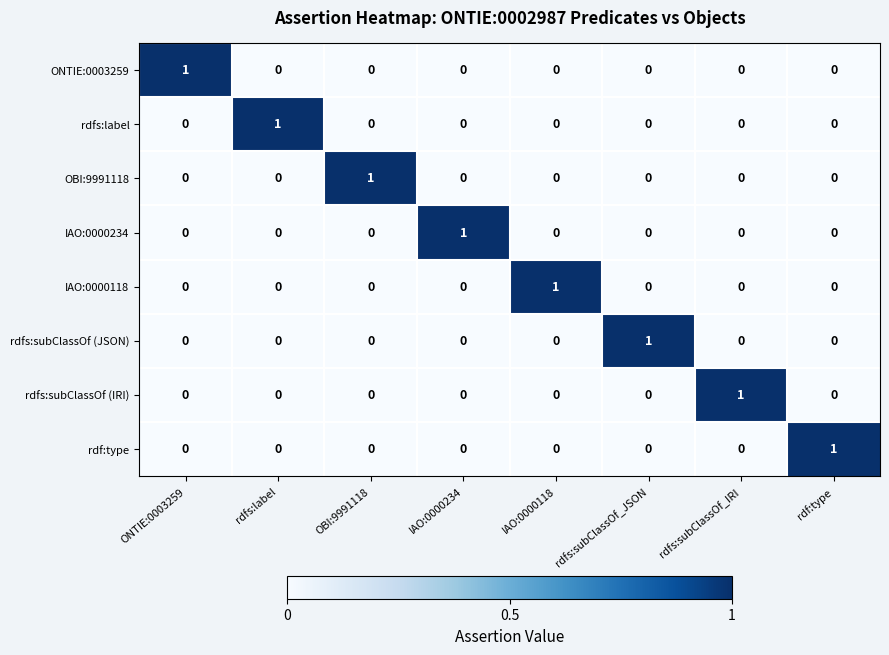

The value of IAO:0000118 at OBI:9991118 is 0. True or false?

True